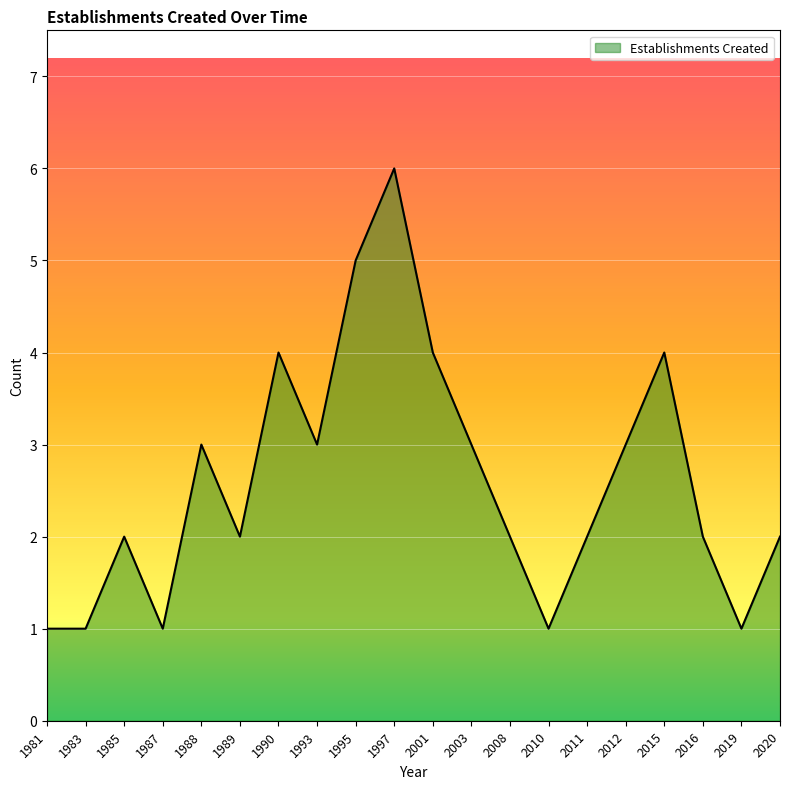

Count the number of categories in the chart.

20